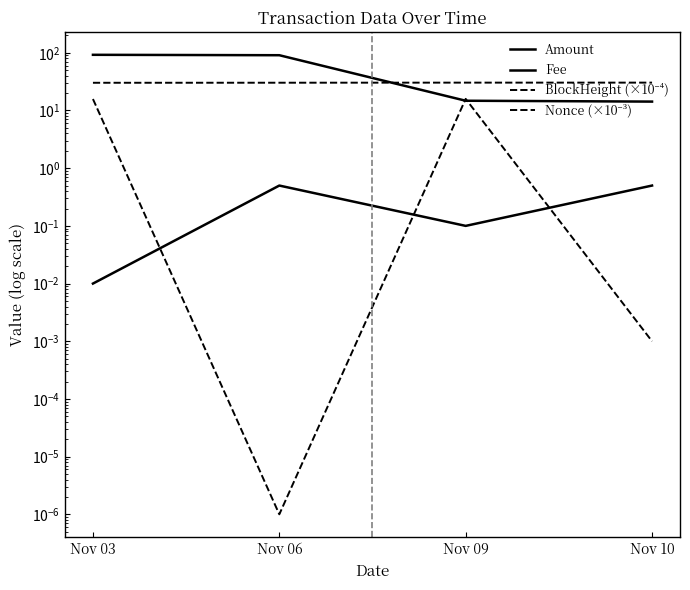

How many intersections are there between BlockHeight (×10⁻⁴) and Amount?

1